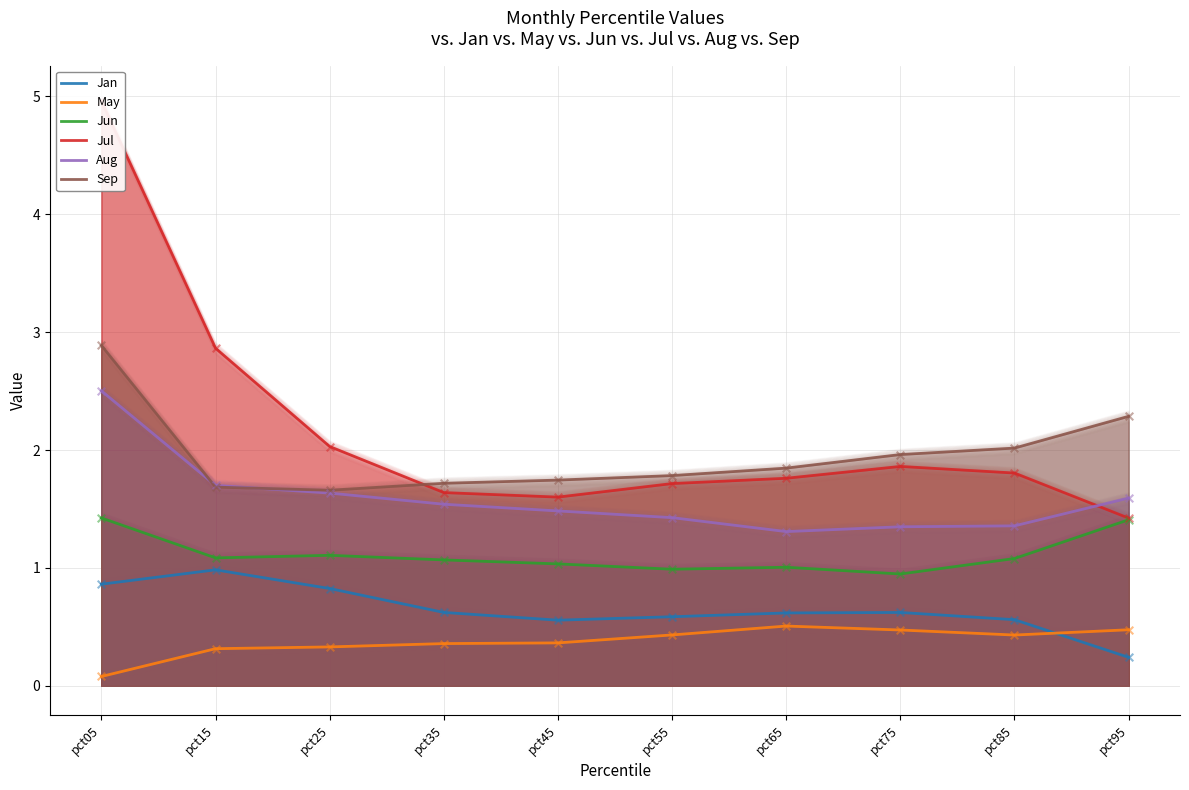

At how many categories does at least one series exceed 2?

5